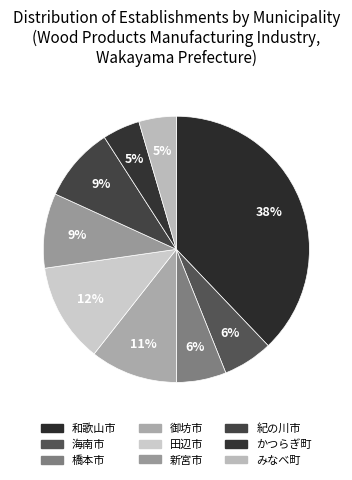

Which has a higher value, みなべ町 or 橋本市?

橋本市